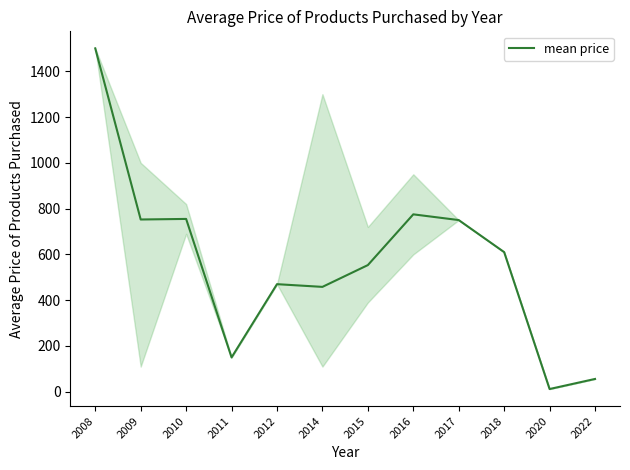

Is it true that the value at 2017 is 474.1?

False